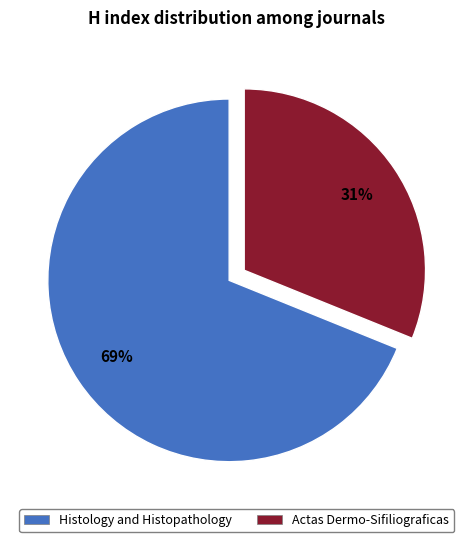

Count the number of slices in the pie.

2